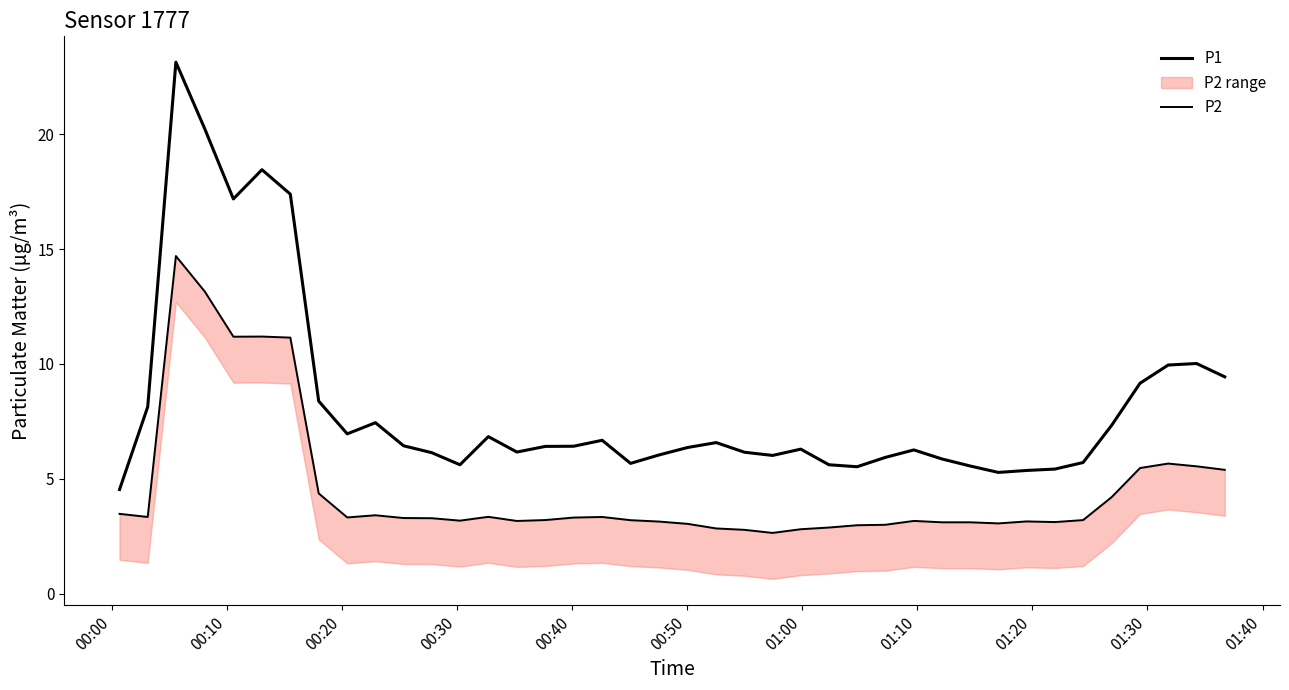

How many lines are shown in the chart?

2